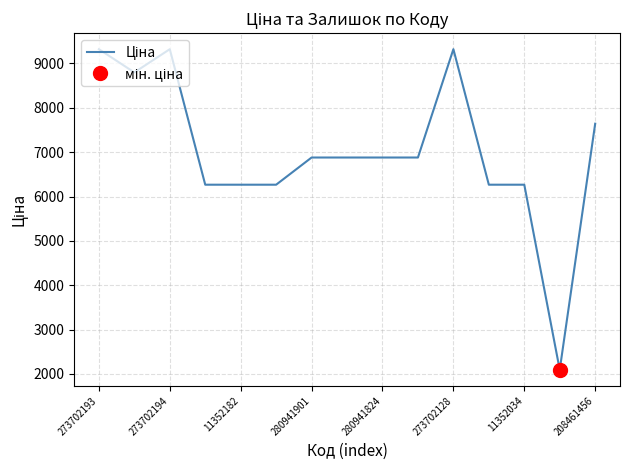

The chart shows a value of 9486.8 at 280941901. True or false?

False